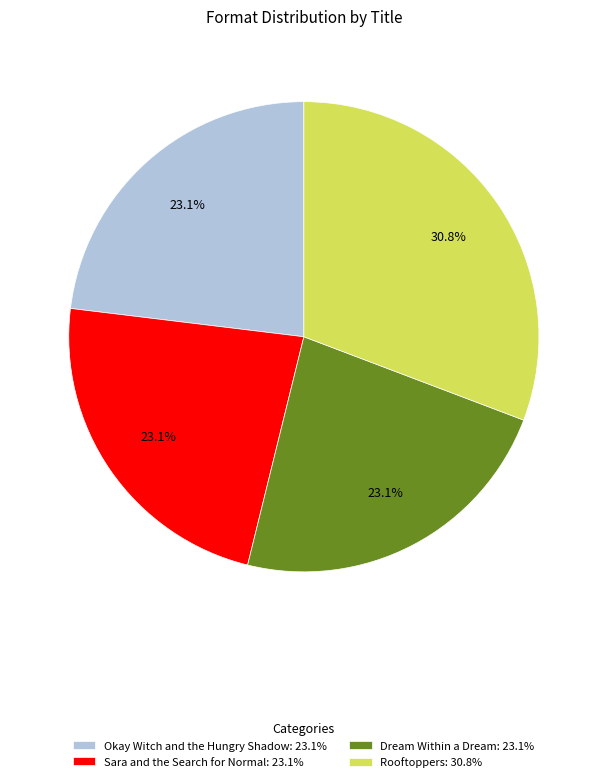

What is the ratio of the value at Dream Within a Dream: 23.1% to the value at Okay Witch and the Hungry Shadow: 23.1%?

1.0